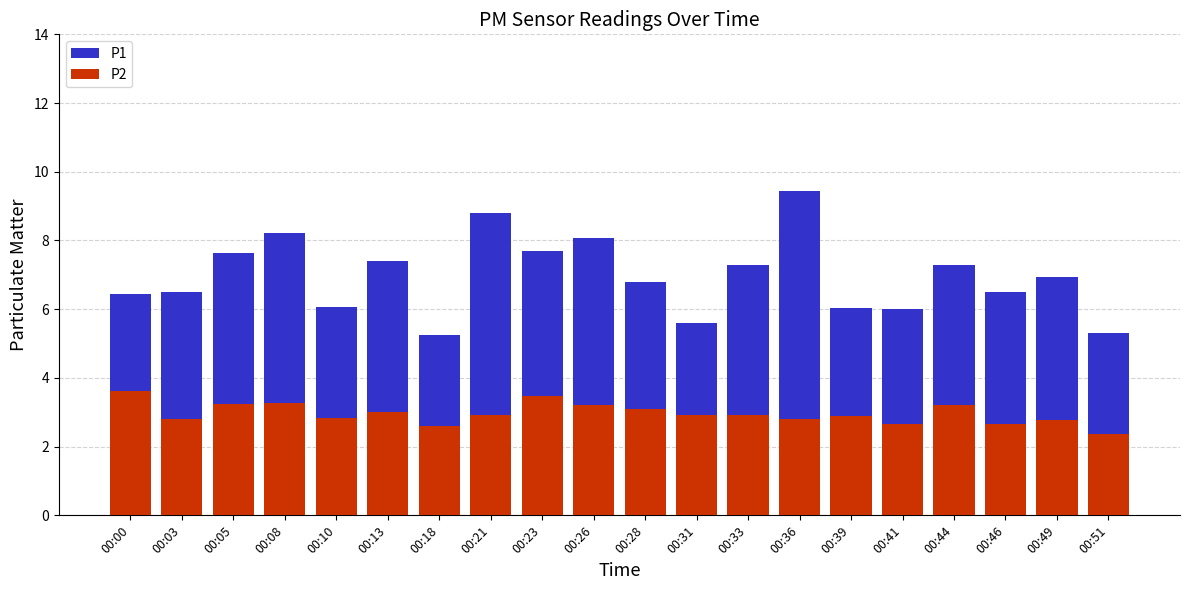

Is it true that P1 equals 14.4 at 00:21?

False